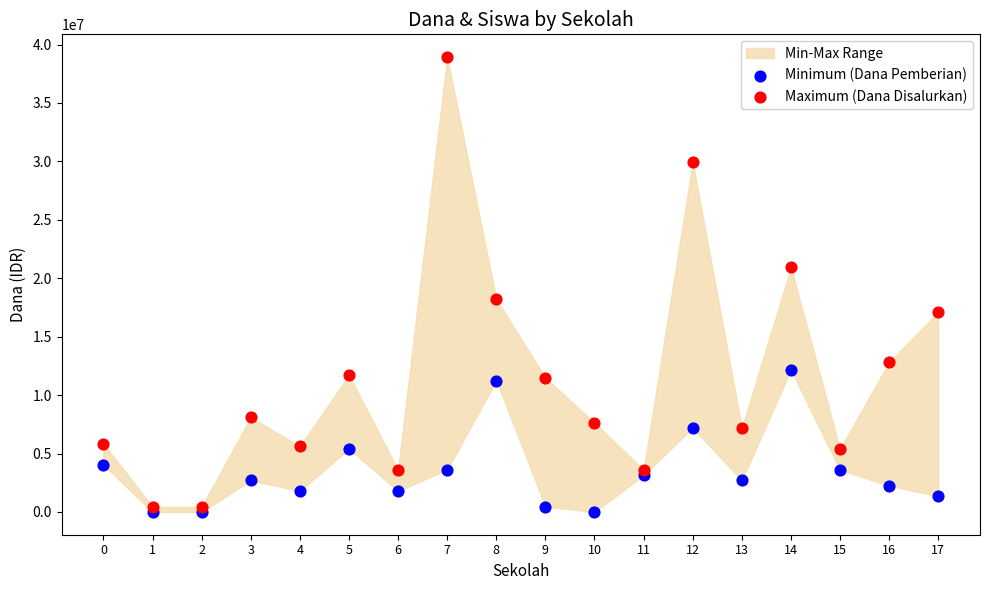

Which series contains the lowest Y value?

Minimum (Dana Pemberian)